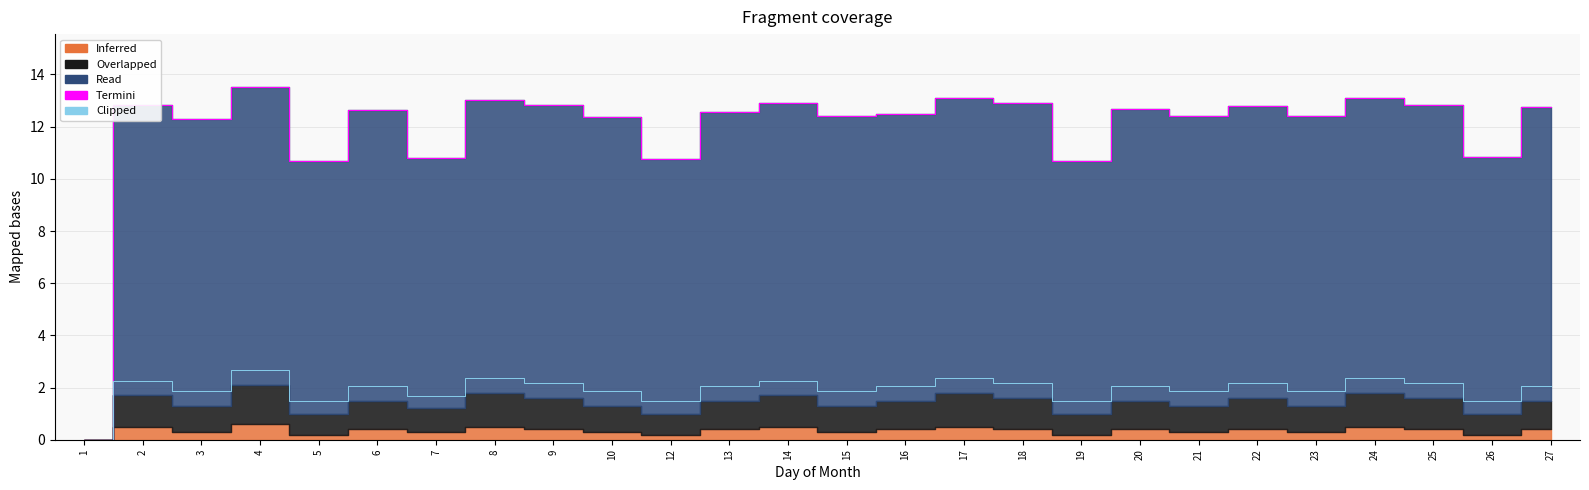

Which series has the largest range (max minus min)?

Termini